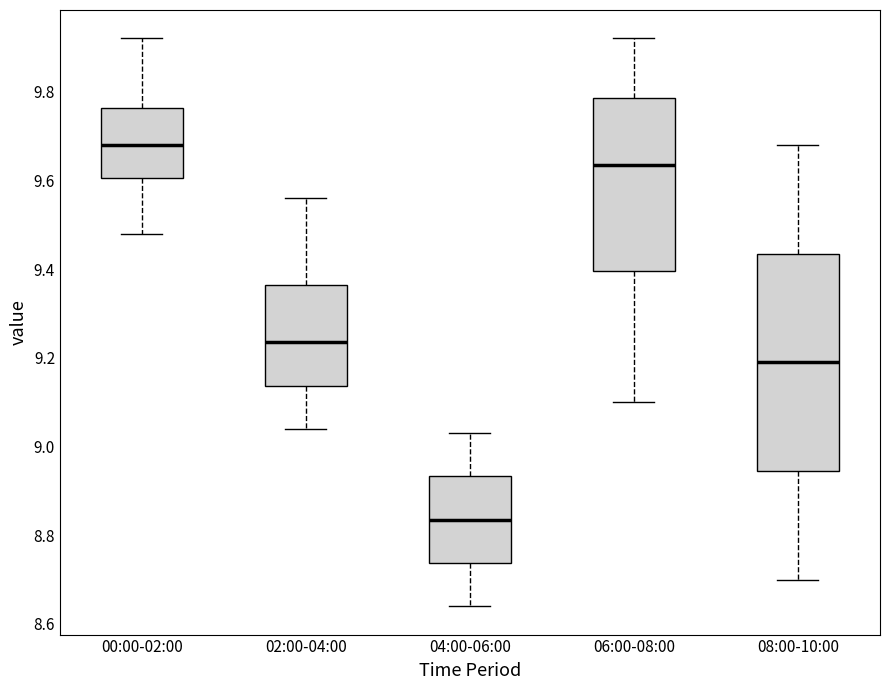

Comparing the boxes themselves (not the whiskers), which one is the tallest?

08:00-10:00